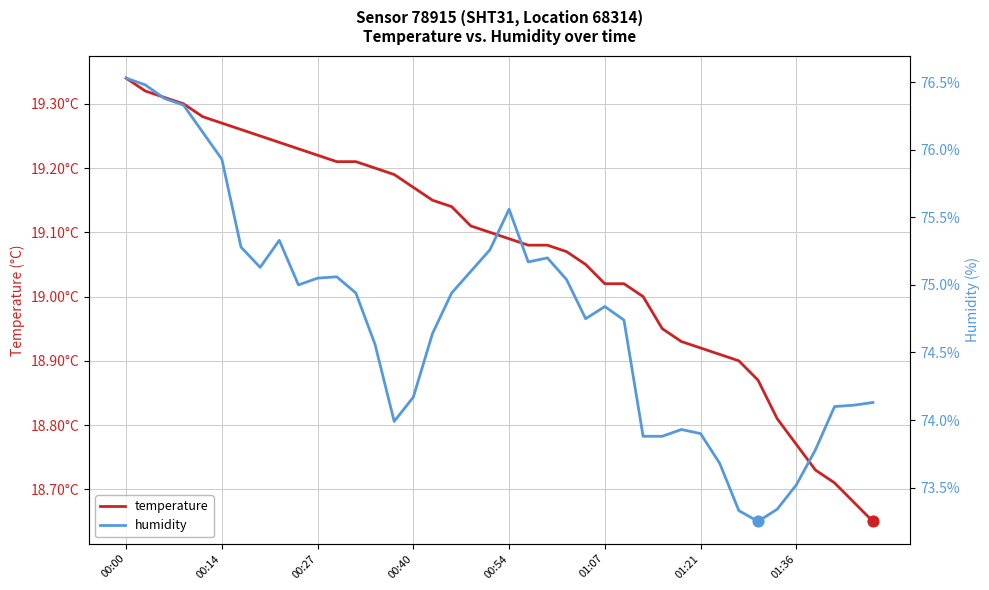

What are all the series names shown in the legend?

temperature, humidity